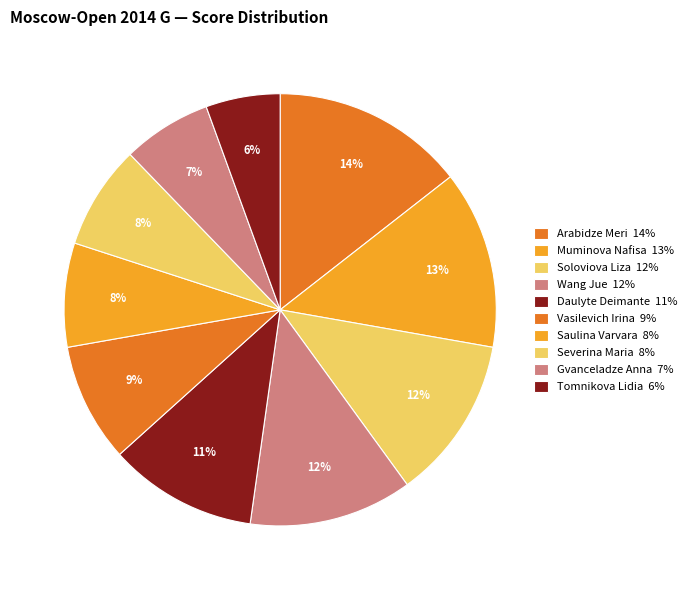

True or false: Arabidze Meri accounts for 22% of the total.

False